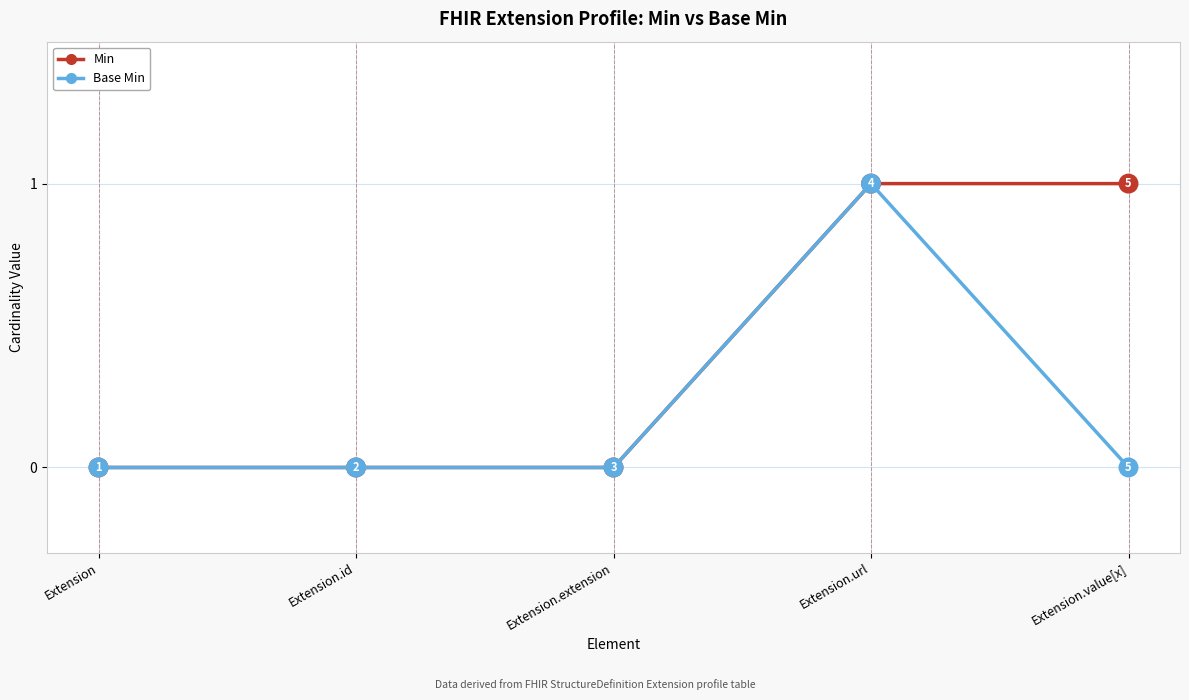

Is the value of Base Min at Extension.value[x] greater than the value of Min at Extension.value[x]?

No